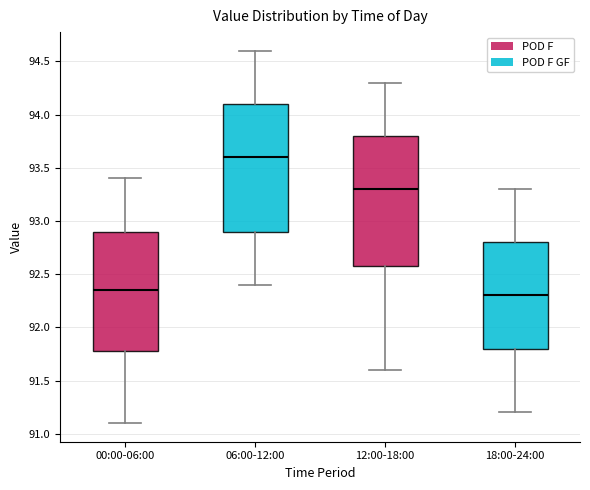

Which box has the highest median line?

06:00-12:00